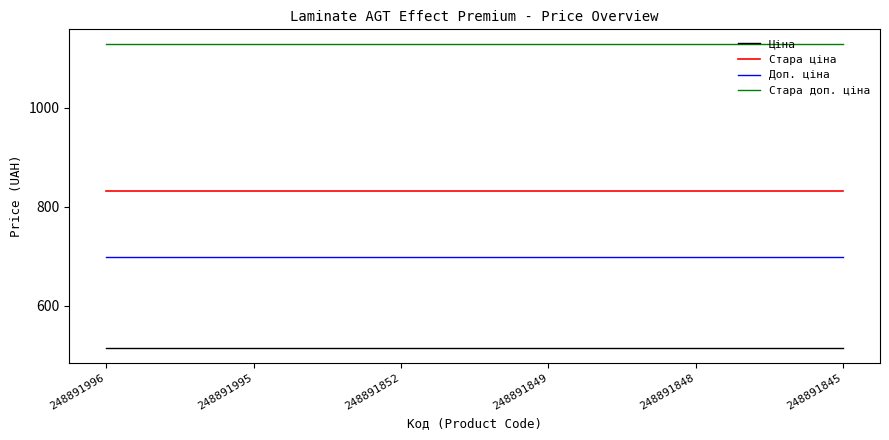

What are all the series names shown in the legend?

Ціна, Стара ціна, Доп. ціна, Стара доп. ціна